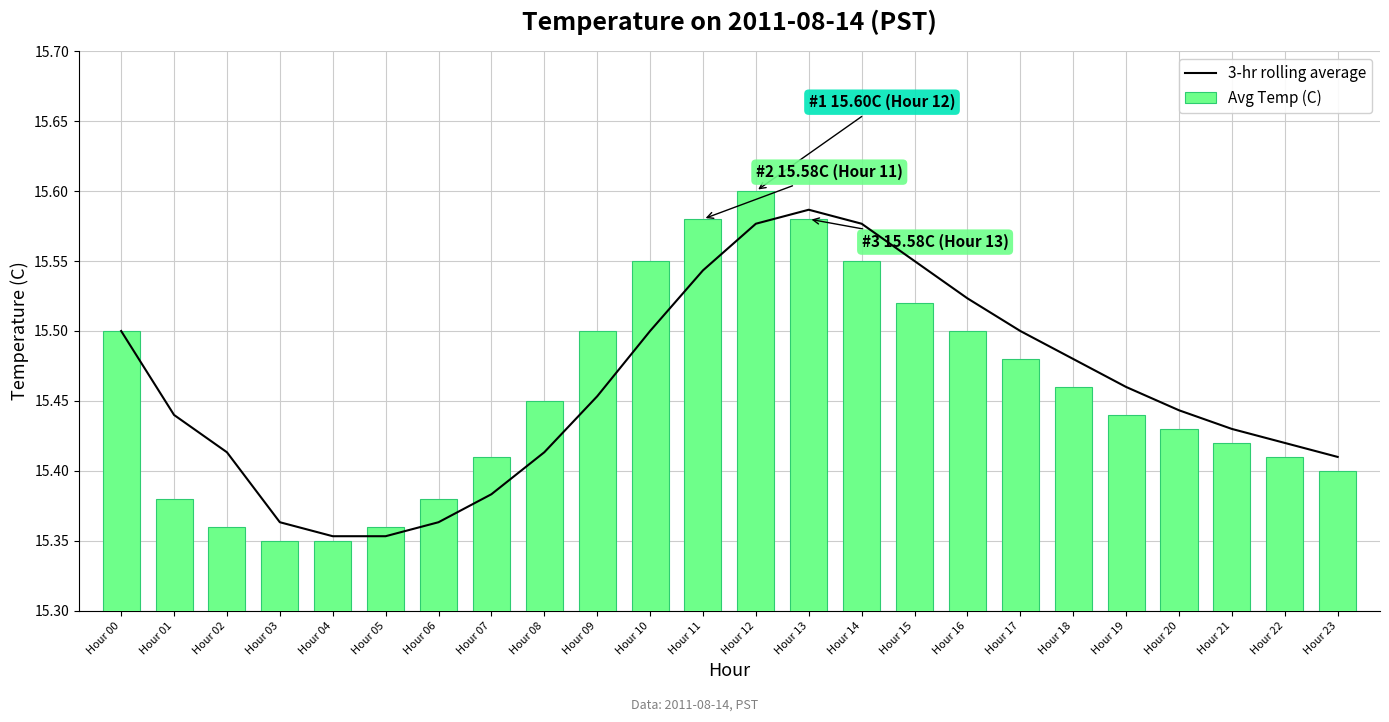

Which category has the lowest value in the Avg Temp (C) series?

Hour 03